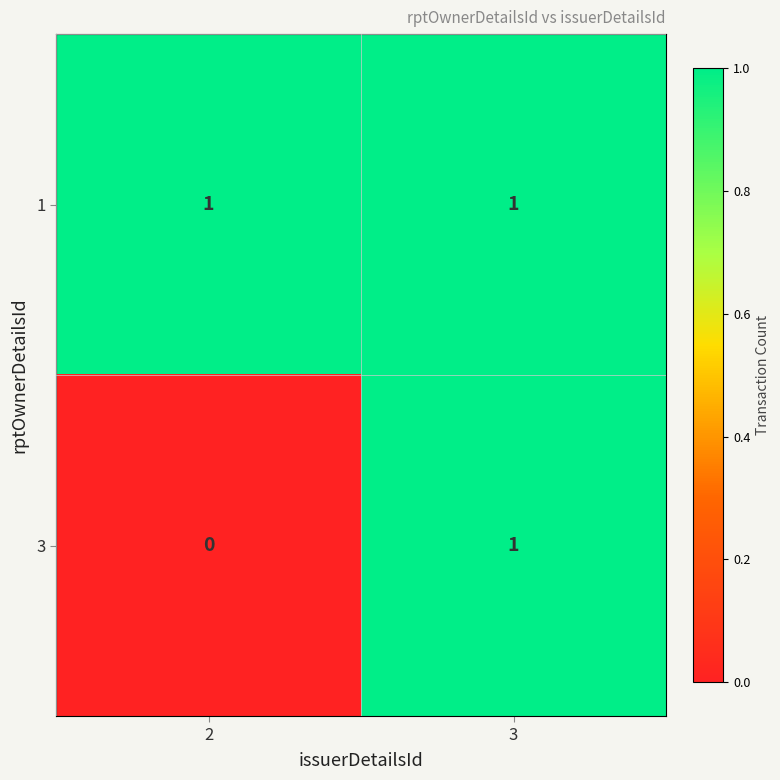

What is the total value across all series at 2?

1